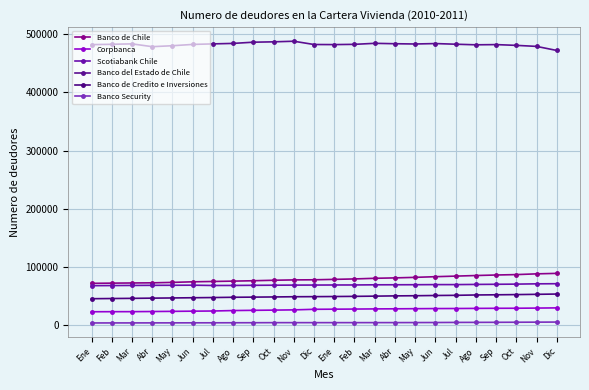

How many lines are shown in the chart?

6